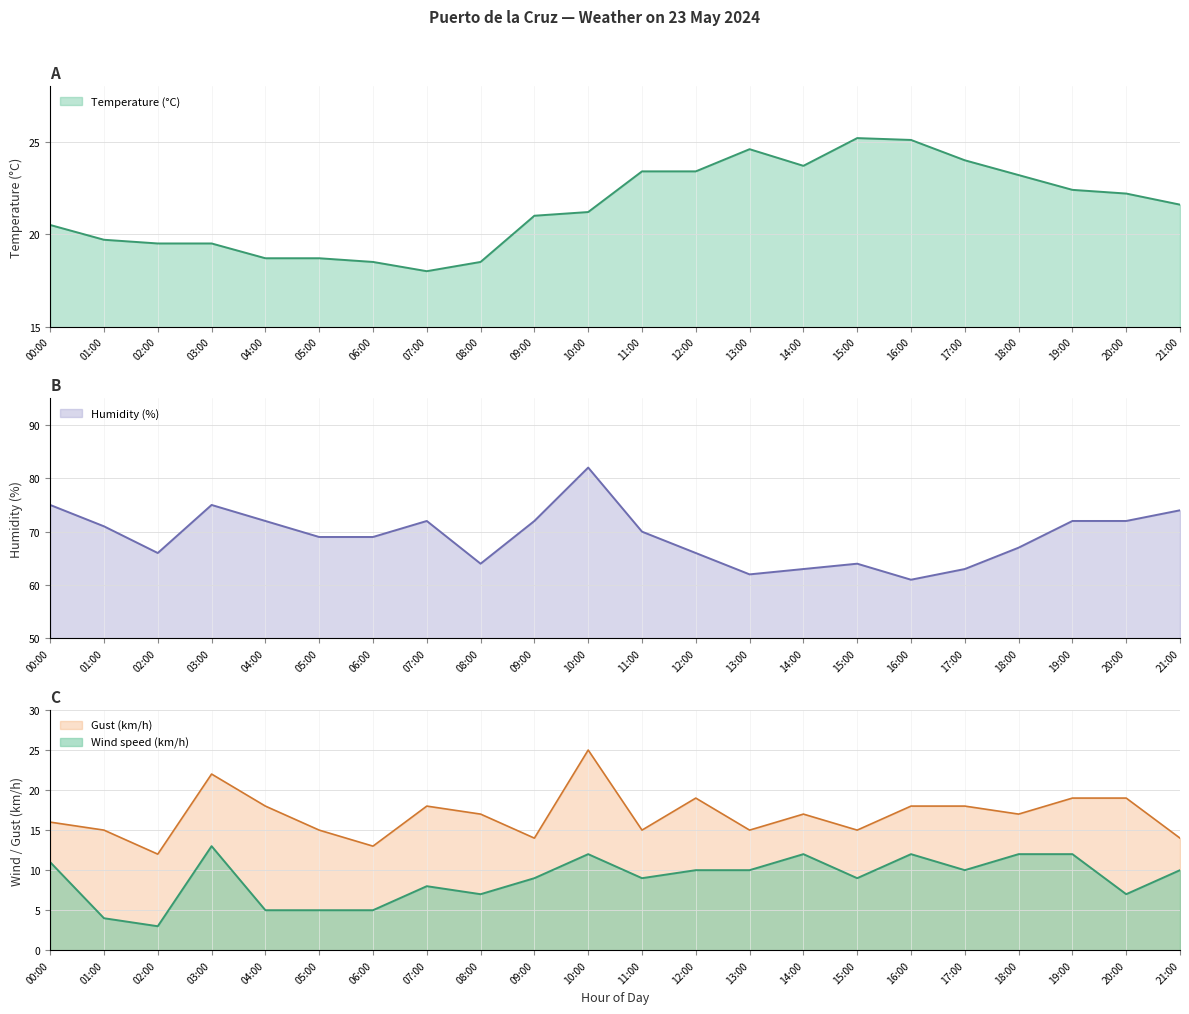

Which series changed the most between 03:00 and 21:00?

Gust (km/h)